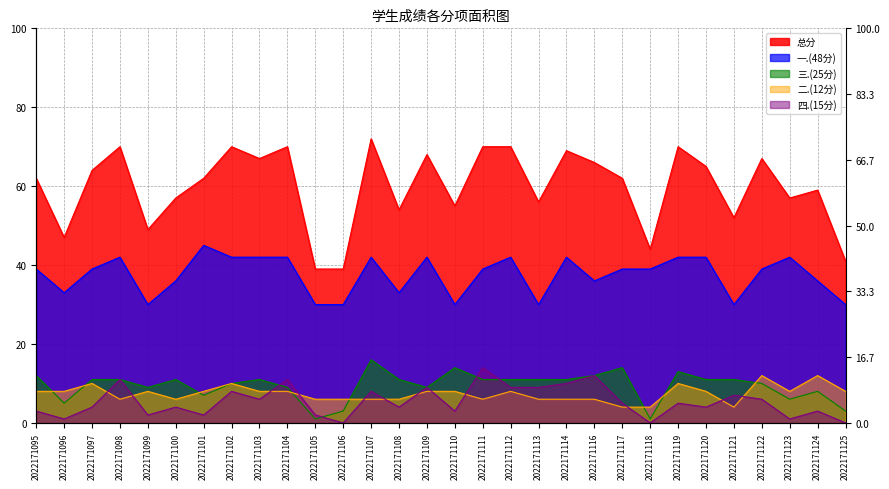

What is the sum of the 总分 values at 2022171100 and 2022171119?

127